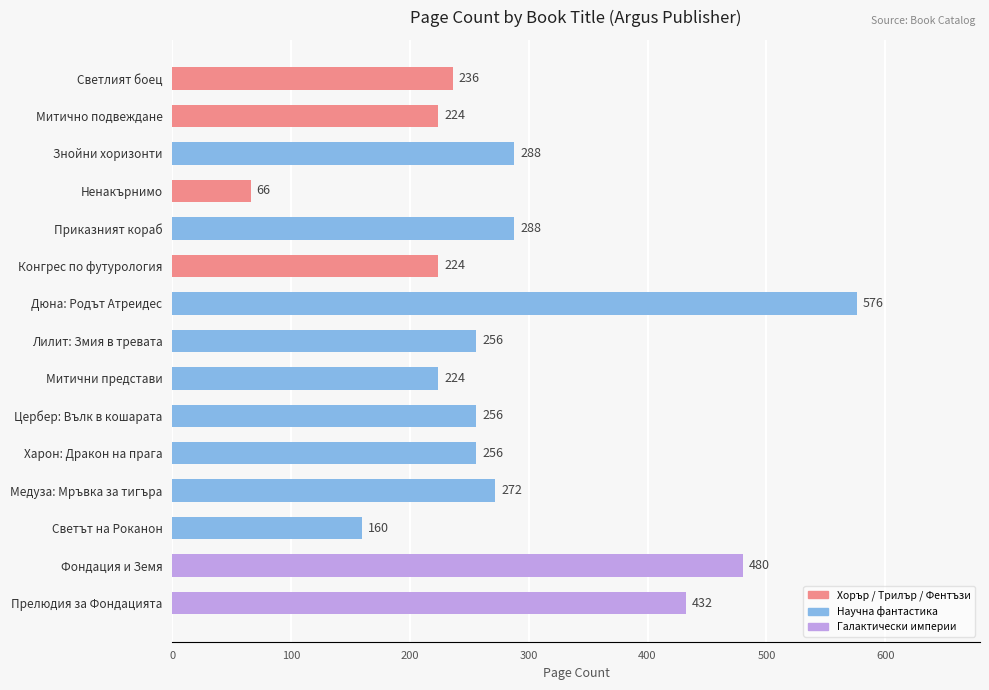

What is the minimum value shown in the chart?

66